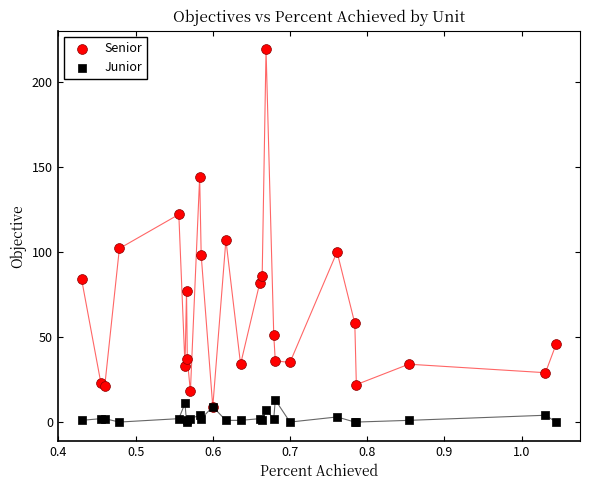

What are all the series names shown in the legend?

Senior, Junior